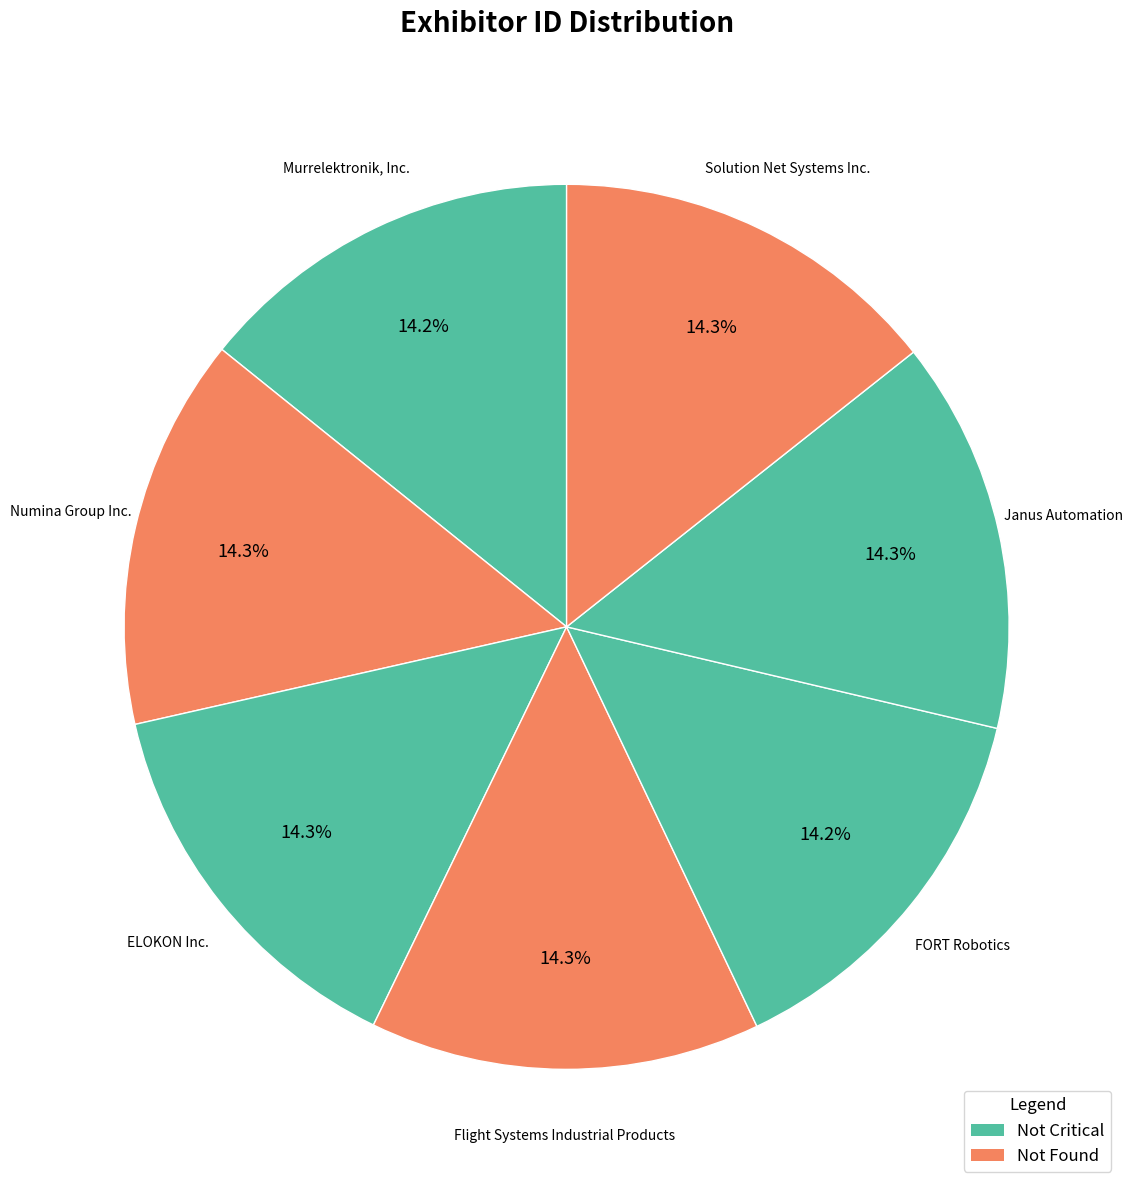

Is it true that FORT Robotics is 1% of the pie?

False